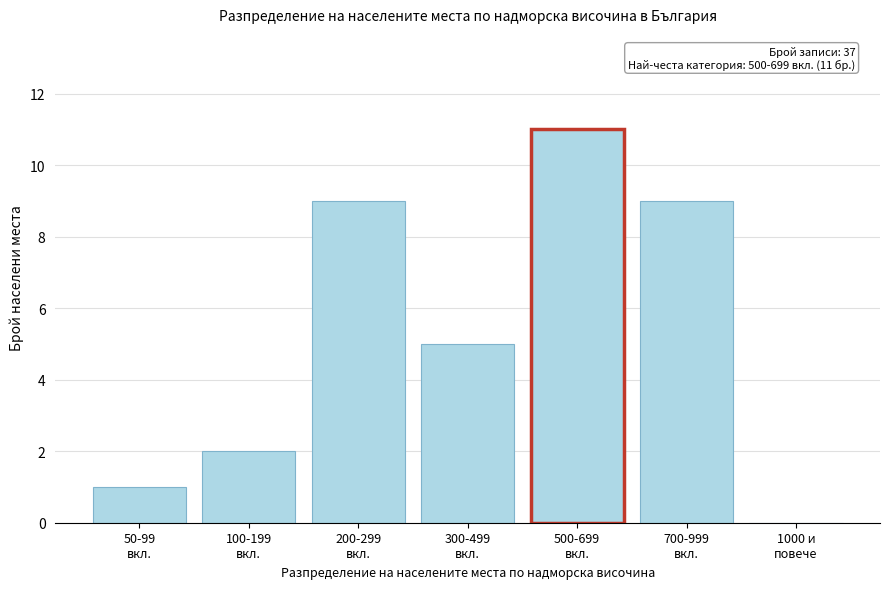

What is the sum of all values?

37